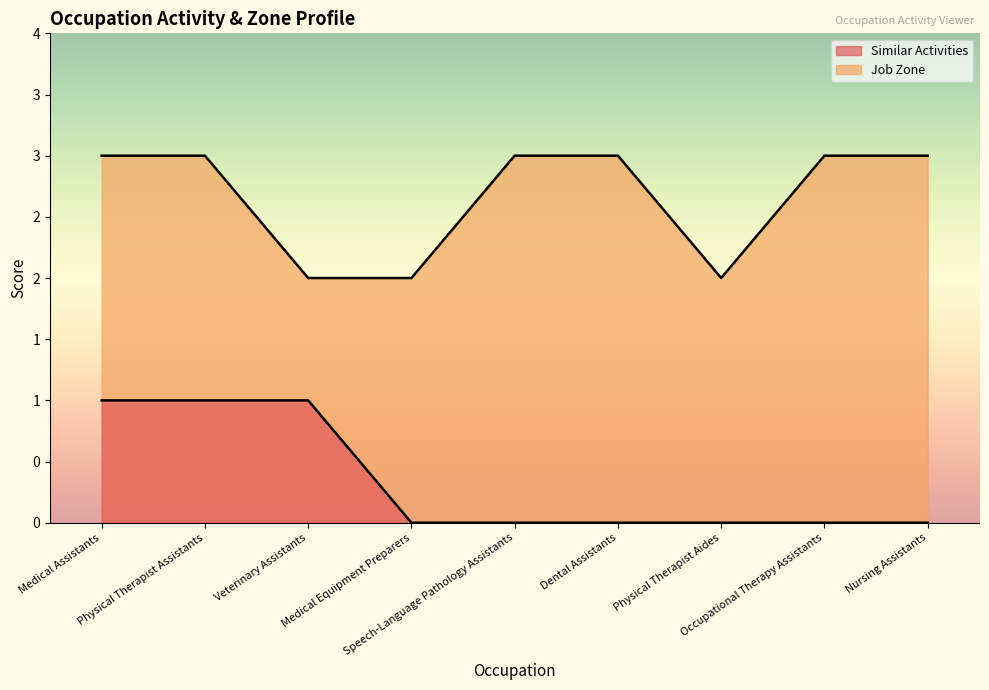

True or false: Job Zone and Similar Activities intersect in this chart.

False